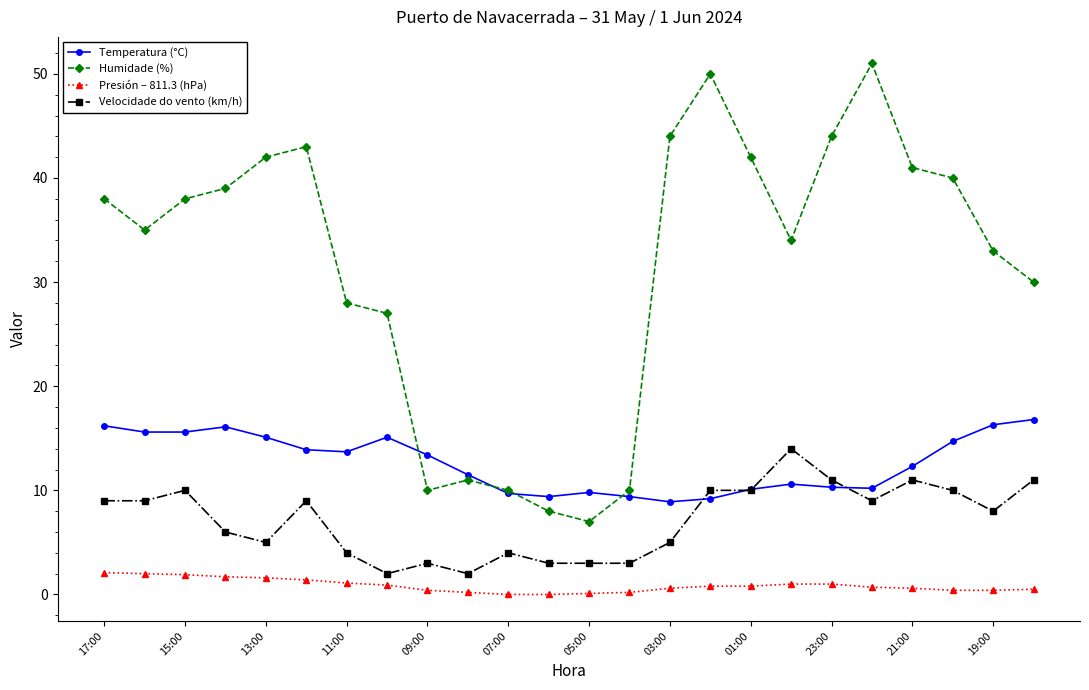

What is the minimum value for Temperatura (°C)?

8.9